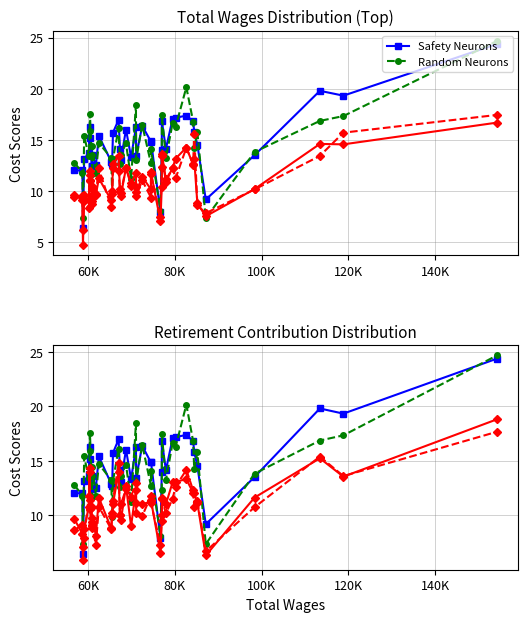

True or false: Retirement (Random) has a value of 25.4 at 37.

False